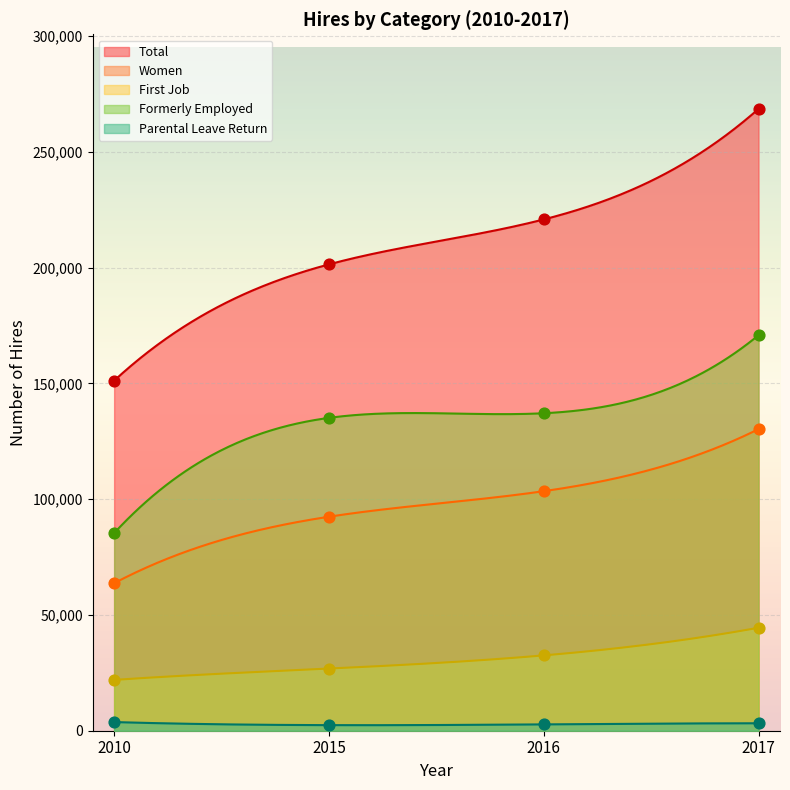

What is the total value across all series at 2017?

617424